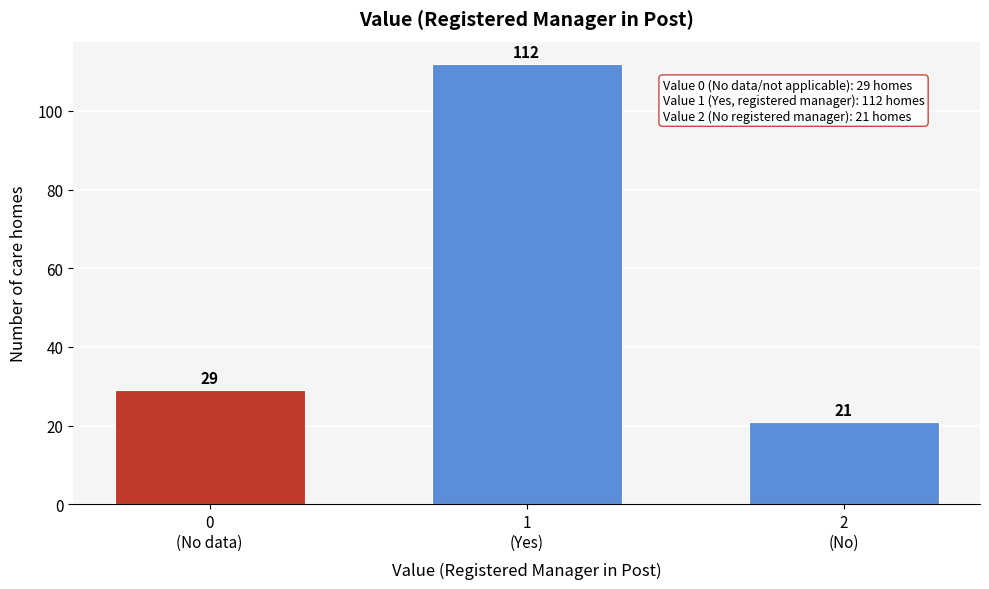

Reading left to right, extract all data points from this chart.

29	112	21